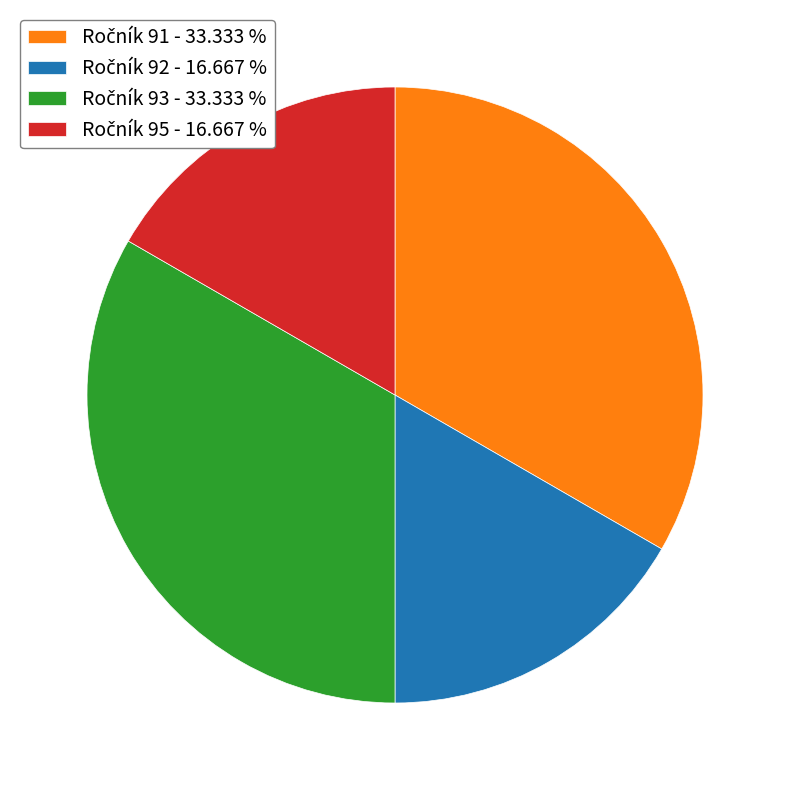

Is there a majority slice in this chart?

No